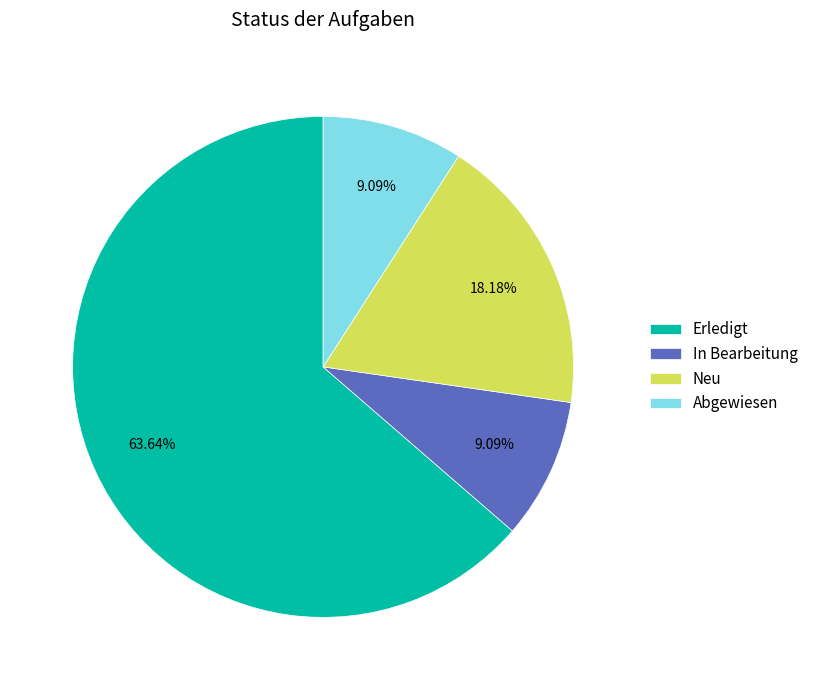

What is the majority slice?

Erledigt